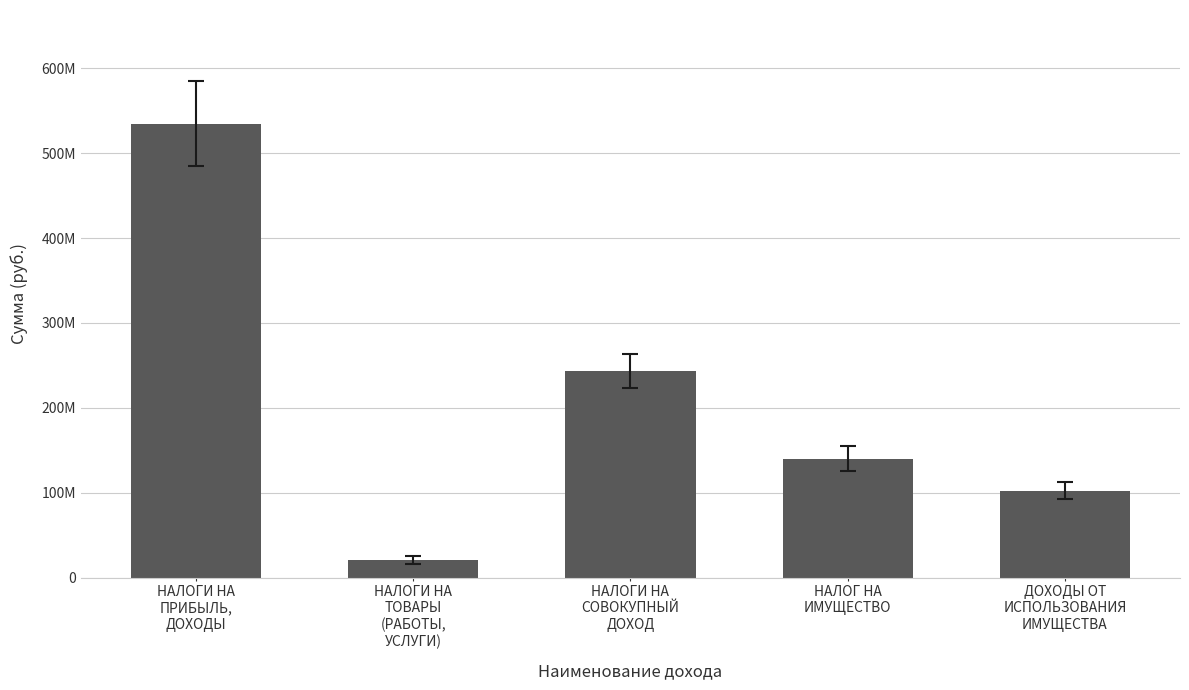

Reading right to left, list all the values displayed in this chart.

ДОХОДЫ ОТ
ИСПОЛЬЗОВАНИЯ
ИМУЩЕСТВА=102313000	НАЛОГ НА
ИМУЩЕСТВО=139964000	НАЛОГИ НА
СОВОКУПНЫЙ
ДОХОД=243157000	НАЛОГИ НА
ТОВАРЫ
(РАБОТЫ,
УСЛУГИ)=20854000	НАЛОГИ НА
ПРИБЫЛЬ,
ДОХОДЫ=535107000